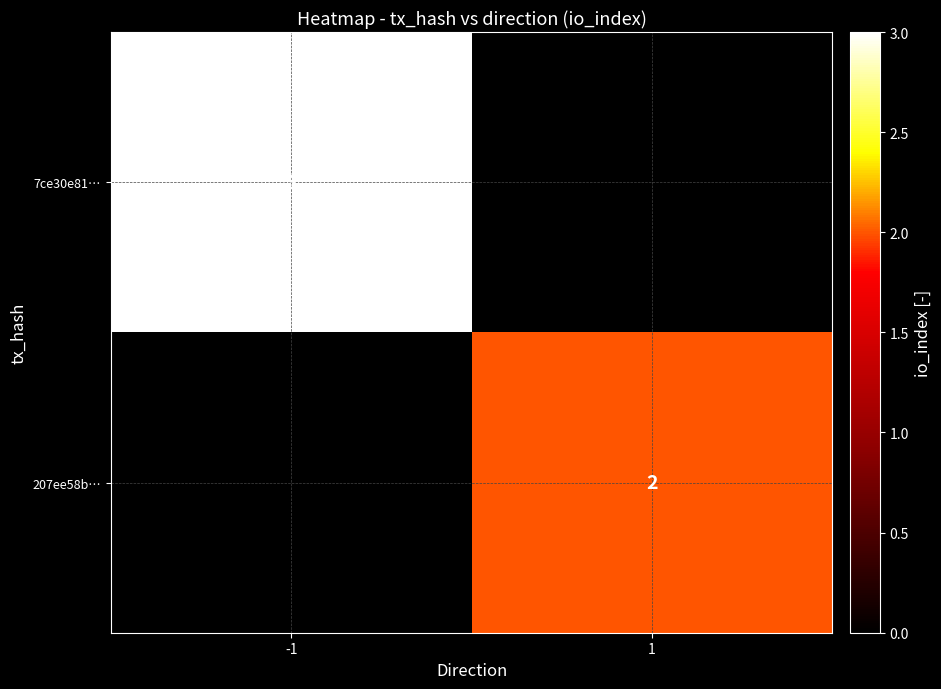

Is the value of 7ce30e81… at -1 greater than the value of 207ee58b… at 1?

Yes